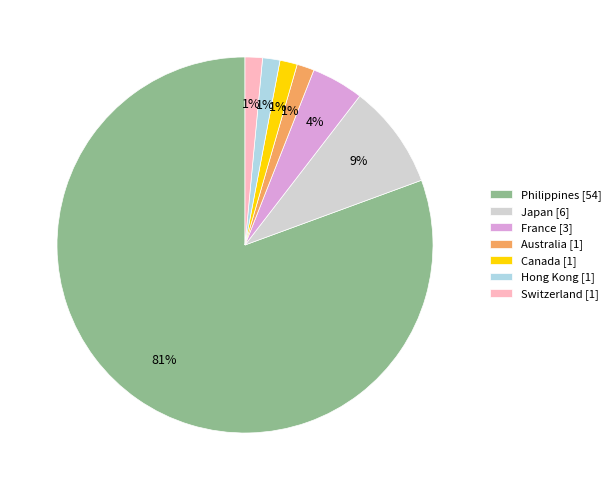

Between Philippines [54] and Hong Kong [1], which is larger?

Philippines [54]